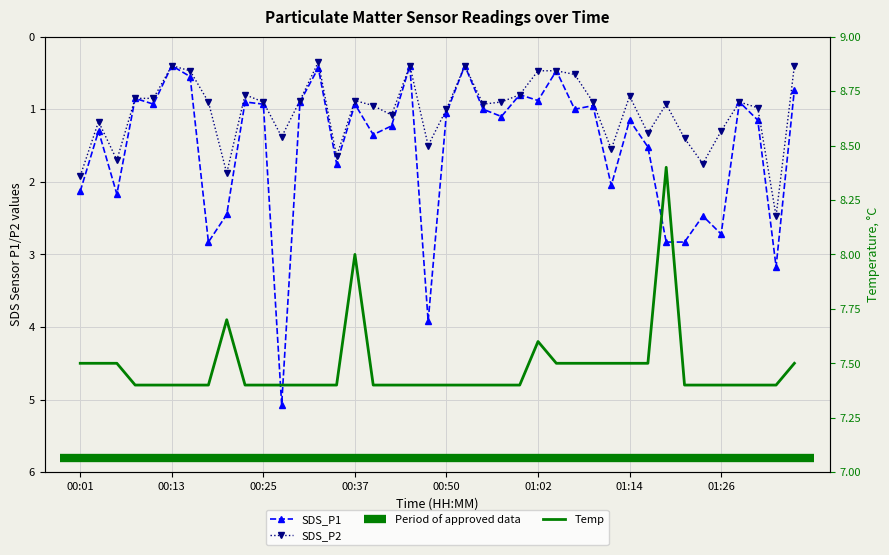

True or false: SDS_P2 and SDS_P1 cross at least once.

False